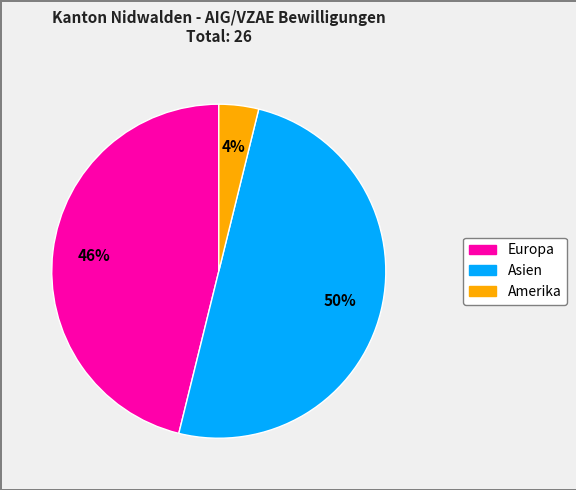

To the nearest percent, what is the average slice percentage?

33%